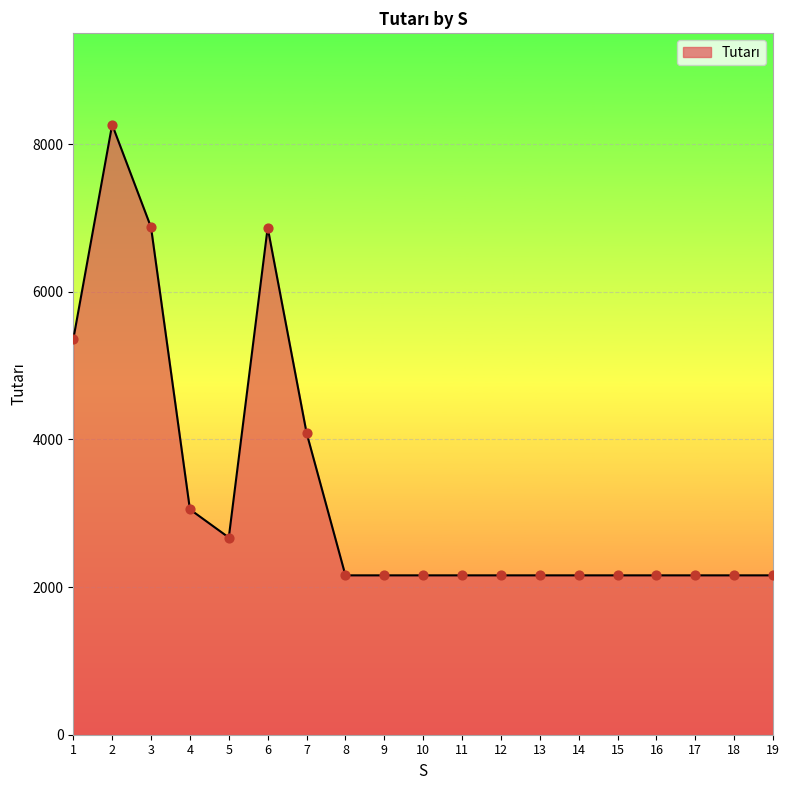

What is the change in value from 1 to 11?

-3198.1